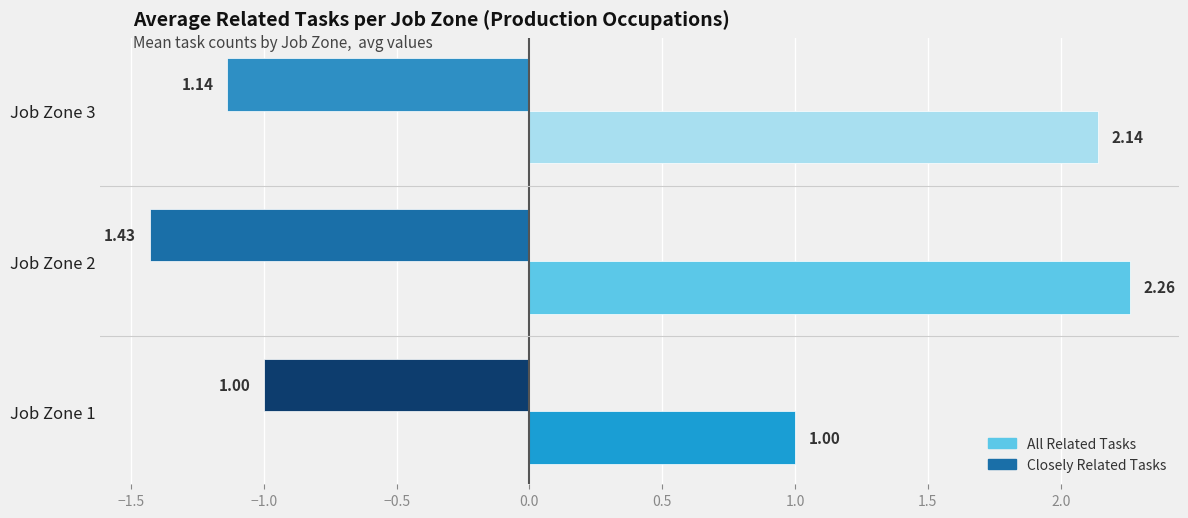

Rank the categories by Closely Related Tasks value from highest to lowest.

Job Zone 2, Job Zone 3, Job Zone 1